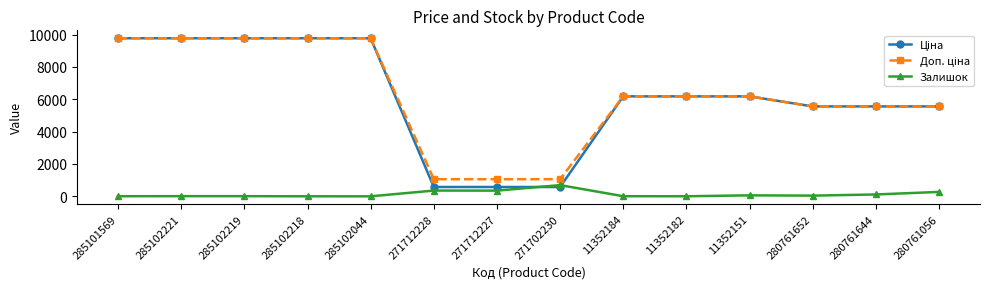

What is the greatest value displayed?

9775.5